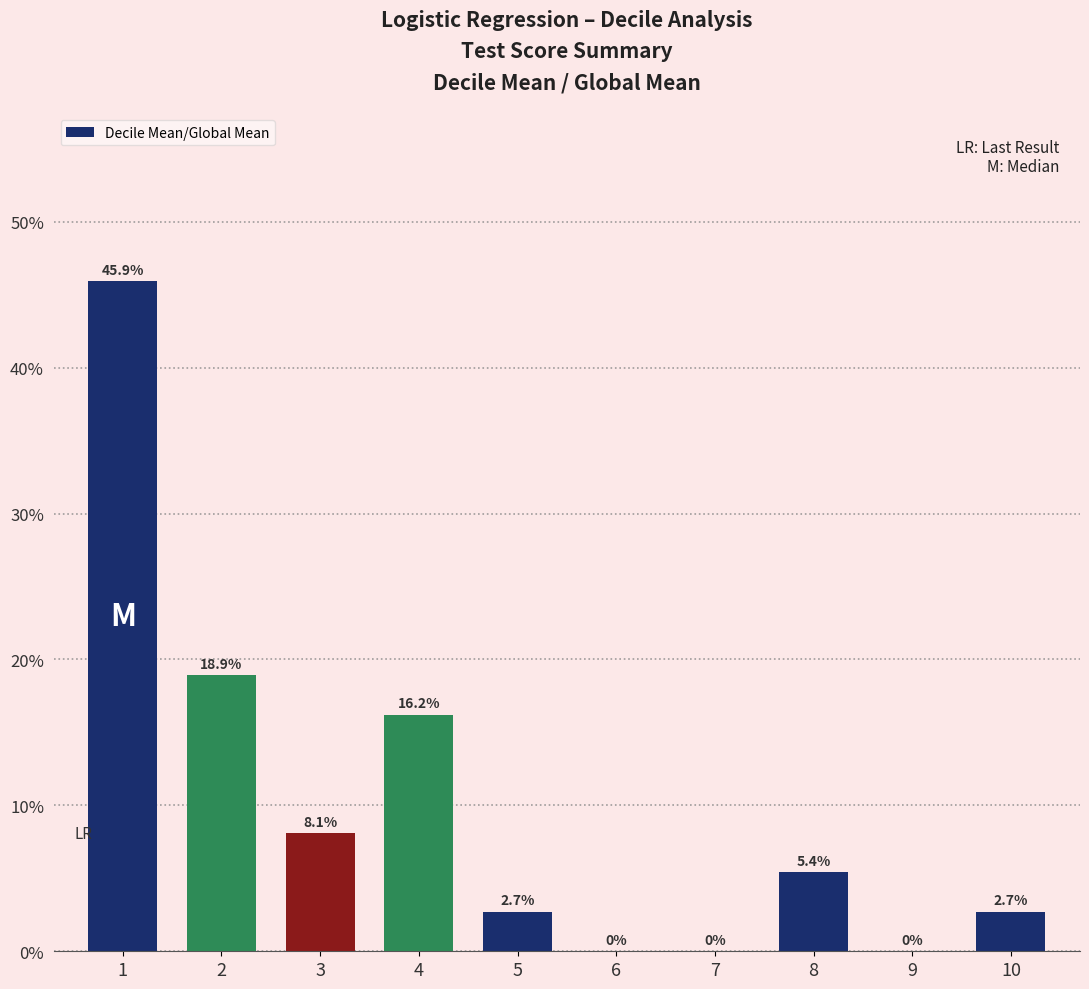

What is the change in value from 1 to 4?

-29.7